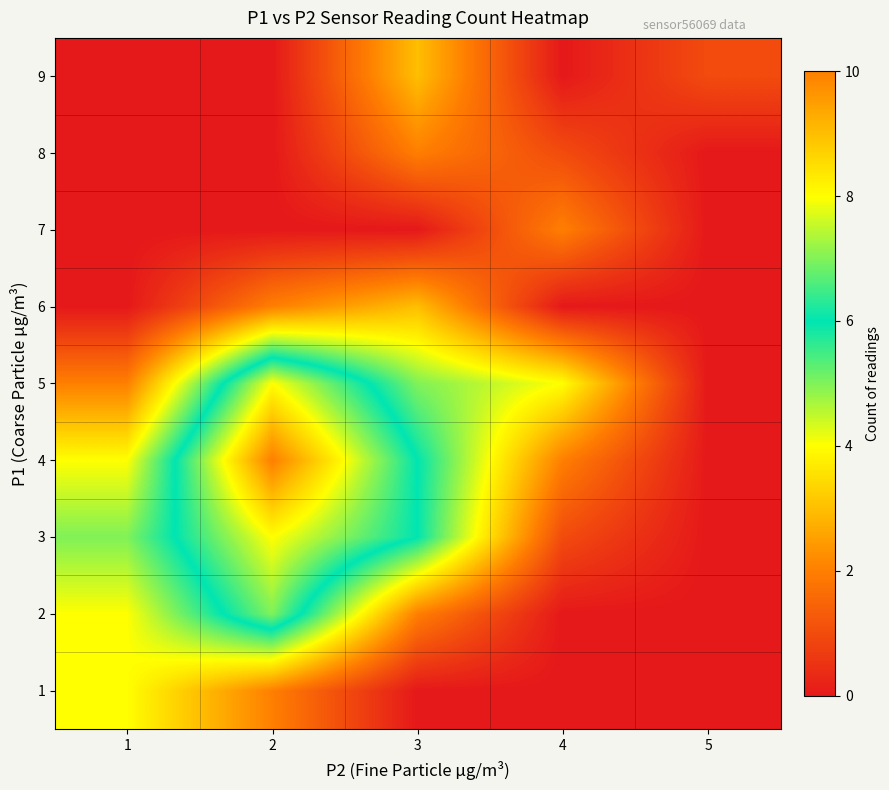

At how many categories does at least one series exceed 4?

3